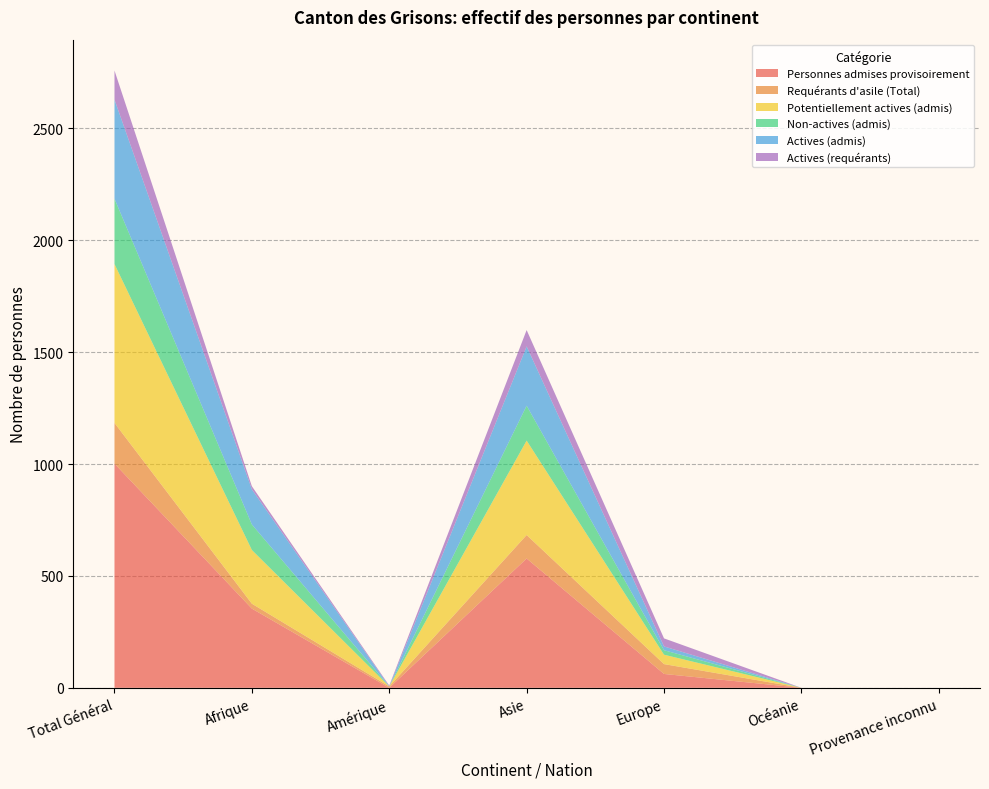

Reading left to right, list all the values displayed in this chart.

Personnes admises provisoirement: 1002	354	0	578	62	0	0
Requérants d'asile (Total): 182	22	6	105	44	0	0
Potentiellement actives (admis): 710	240	0	422	42	0	0
Non-actives (admis): 292	114	0	156	20	0	0
Actives (admis): 443	157	0	265	17	0	0
Actives (requérants): 130	14	4	73	36	0	0